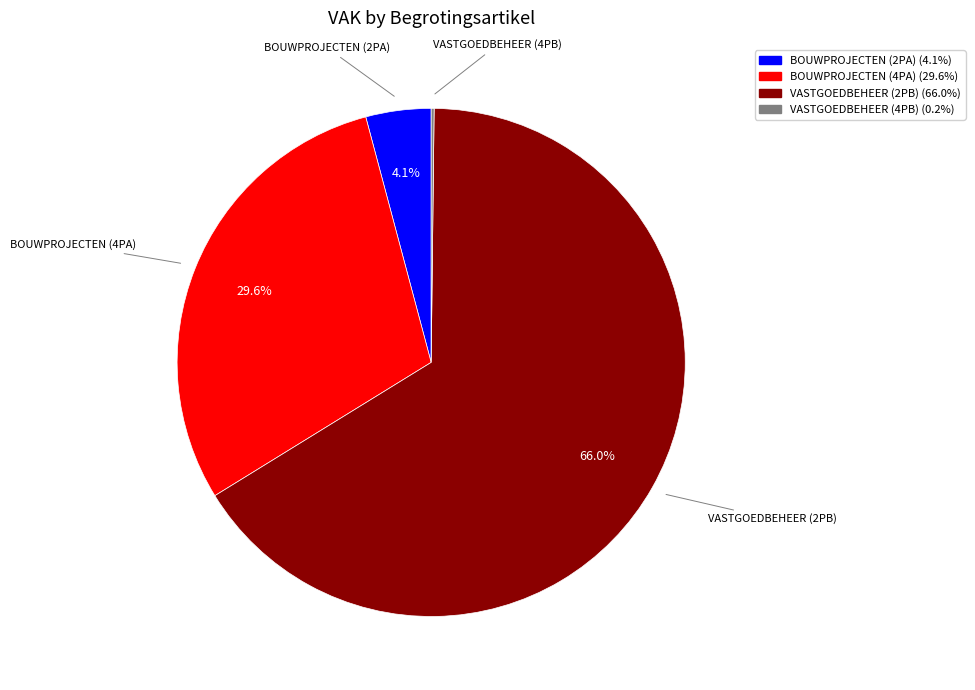

What is the largest slice in the pie chart?

VASTGOEDBEHEER (2PB)